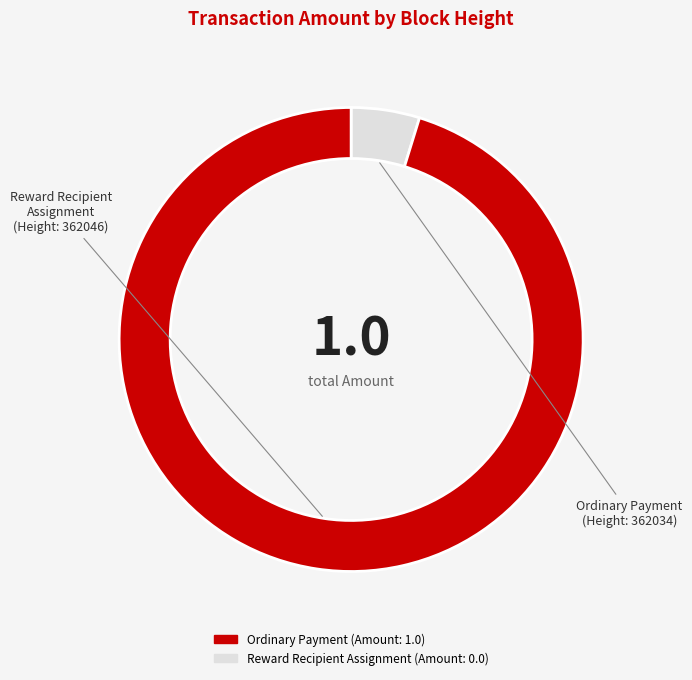

How many segments does this pie chart have?

2